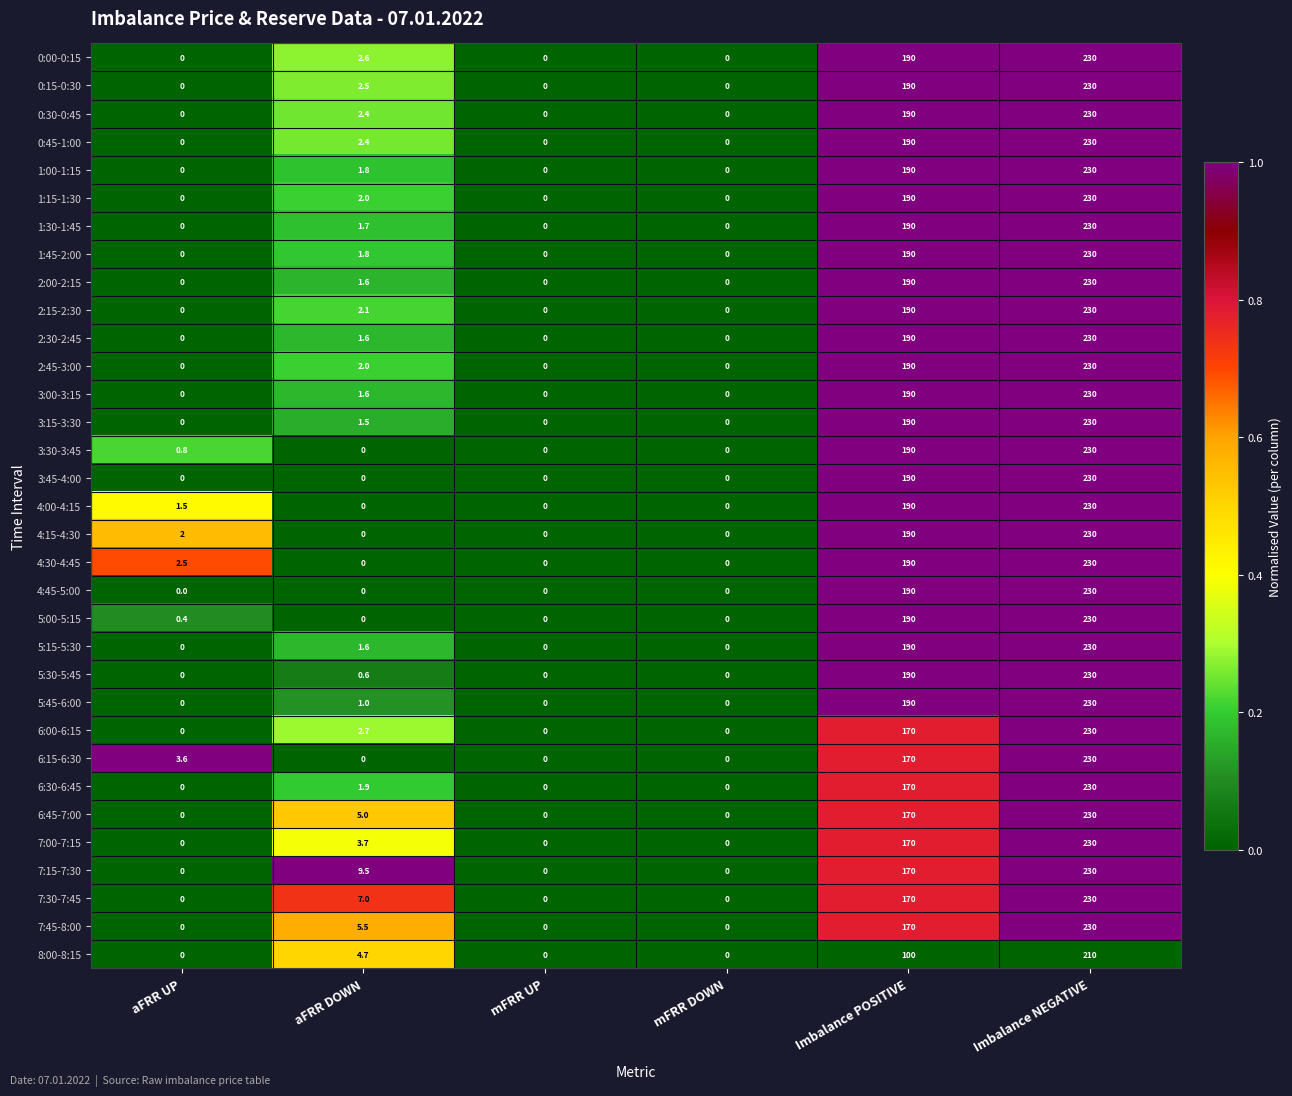

How many series are shown in this chart?

33